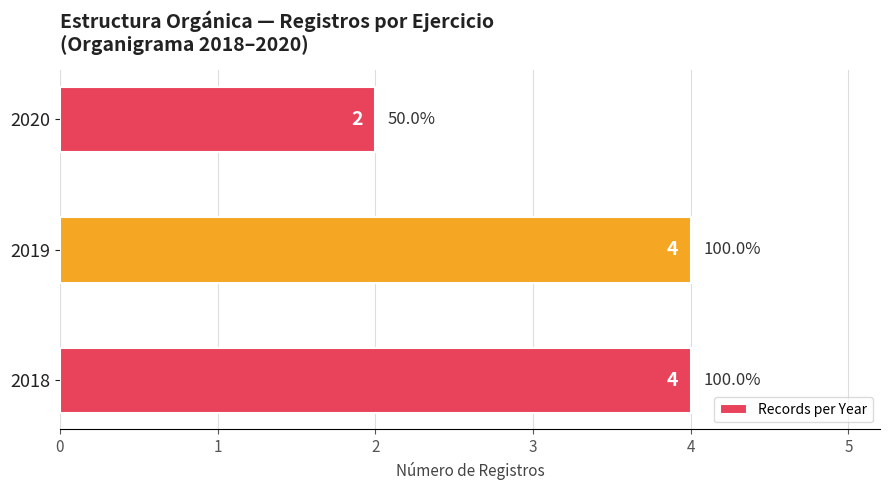

What is the average value?

3